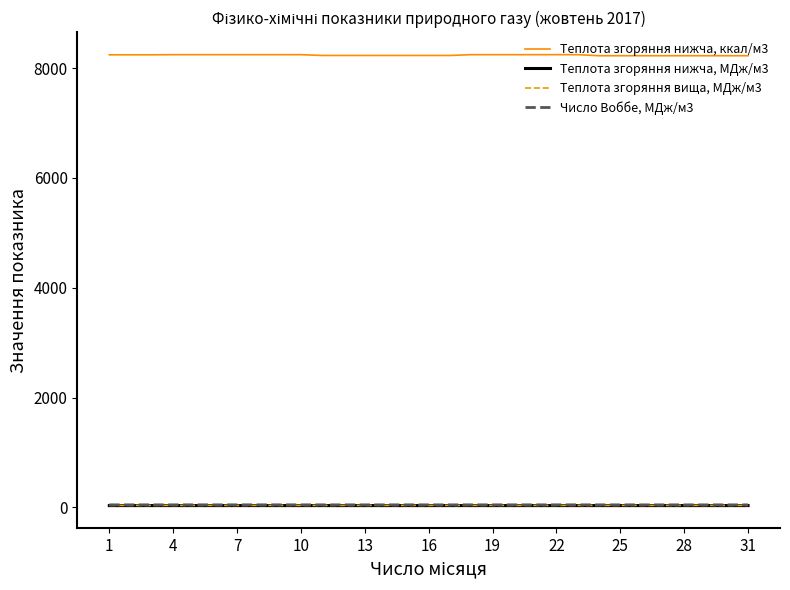

What is the smallest value displayed?

34.4